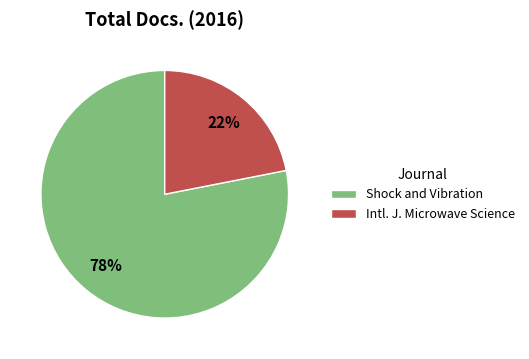

Between Shock and Vibration and Intl. J. Microwave Science, which is larger?

Shock and Vibration